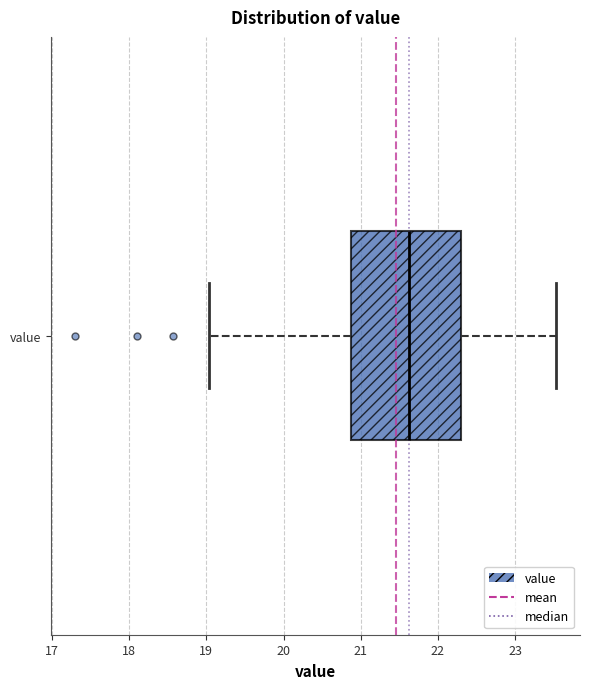

Transcribe this box plot: give where the median line is, the range the box spans, and where the two whiskers end, as read against the x-axis. The values are not printed on the chart, so give them approximately, as read against the axis.

median 21.6, box 20.9 to 22.3, whiskers 19.0 to 23.5